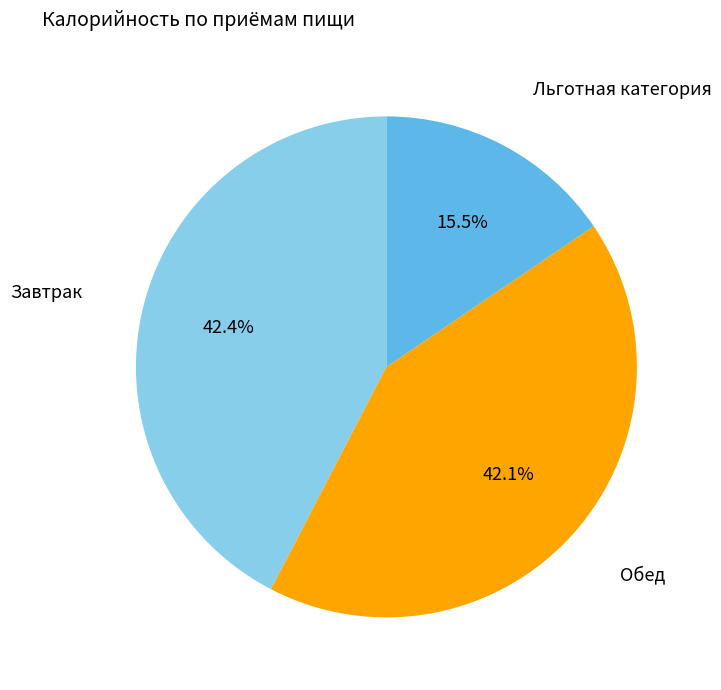

Does any single category account for the majority?

No